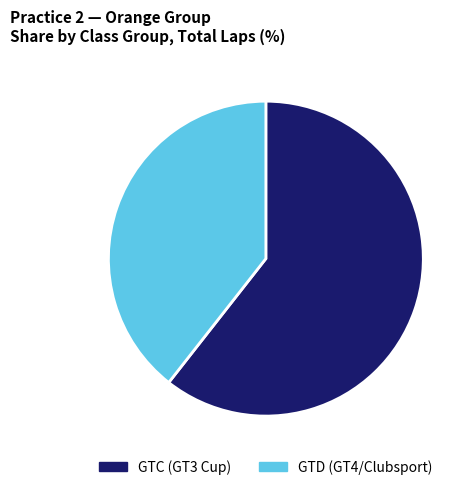

Does any single category account for the majority?

Yes